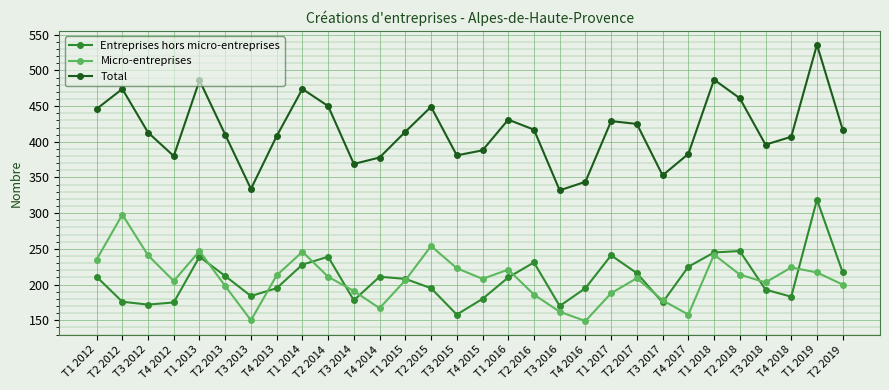

What is the lowest value of the Entreprises hors micro-entreprises series?

158